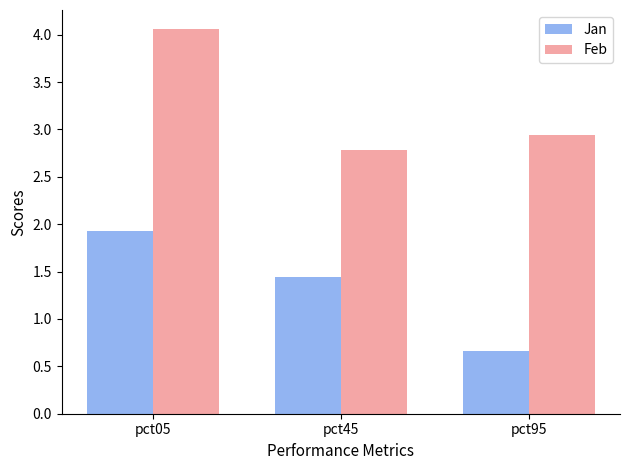

What value does the Jan series have at pct05?

1.9